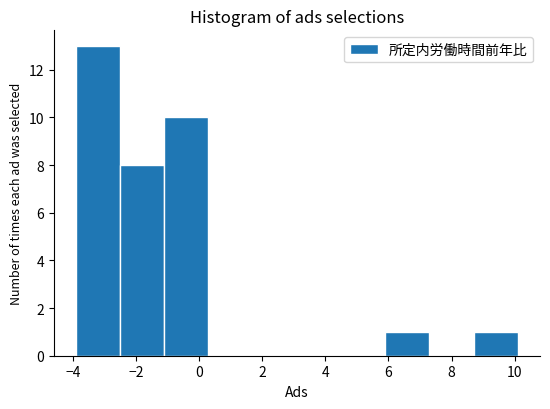

Reading left to right, list every bar in this chart as the range it spans on the x-axis followed by its height. Neither the bar edges nor the heights are printed on the chart, so give them approximately, as read against the axes.

-3.9 to -2.5: 13
-2.5 to -1.1: 8
-1.1 to 0.3: 10
0.3 to 1.7: 0
1.7 to 3.1: 0
3.1 to 4.5: 0
4.5 to 5.9: 0
5.9 to 7.3: 1
7.3 to 8.7: 0
8.7 to 10.1: 1